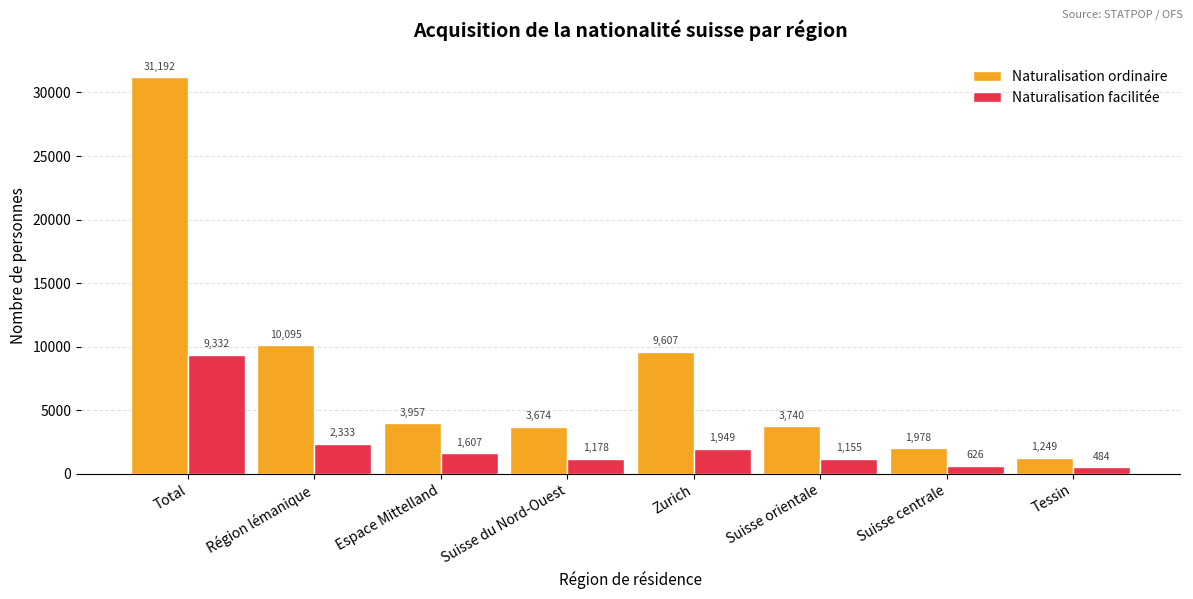

Is the value of Naturalisation facilitée at Suisse du Nord-Ouest greater than the value of Naturalisation ordinaire at Suisse centrale?

No